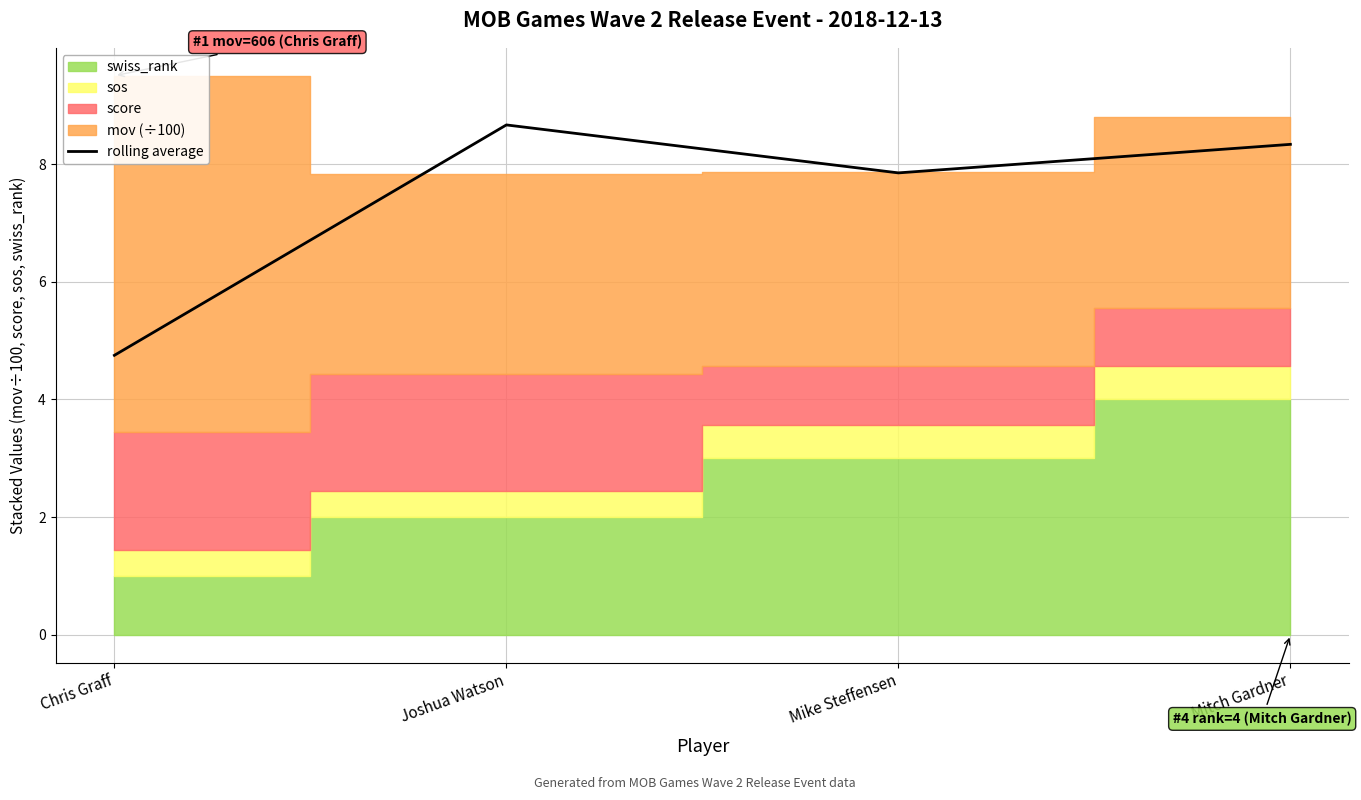

How many lines are shown in the chart?

1